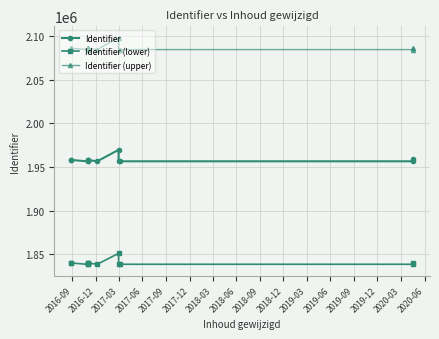

Which has a higher value, 2018-09 or 2018-03?

2018-09